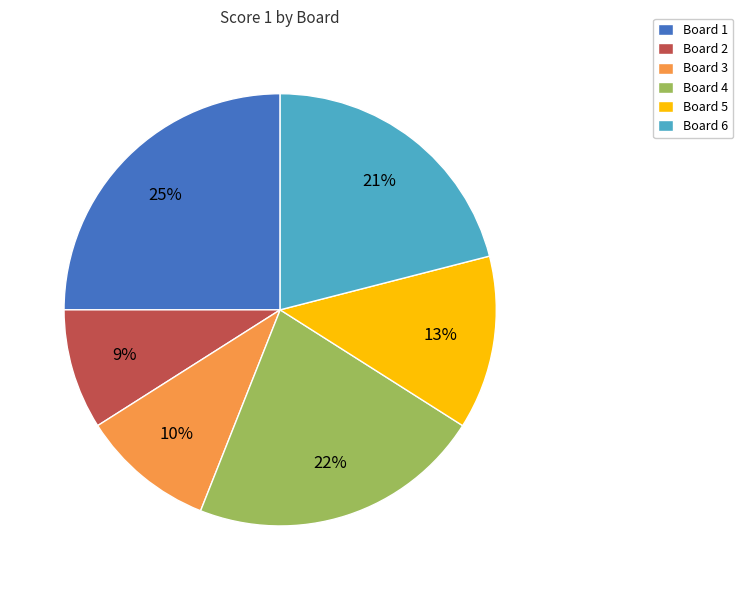

Is it true that Board 4 is 22% of the pie?

True